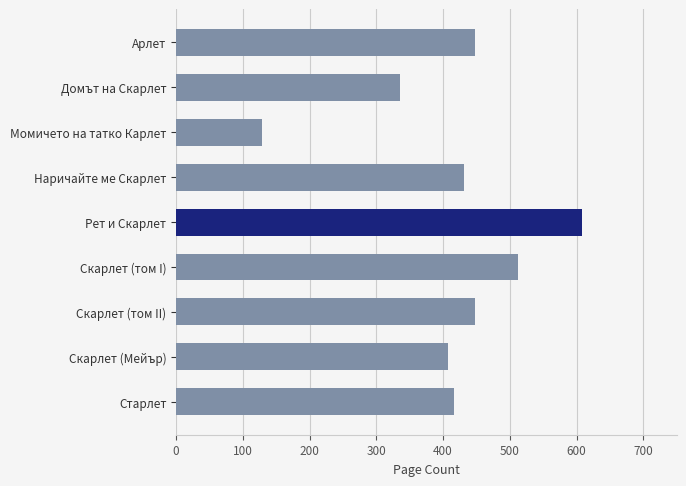

What is the difference between the maximum and minimum values?

480